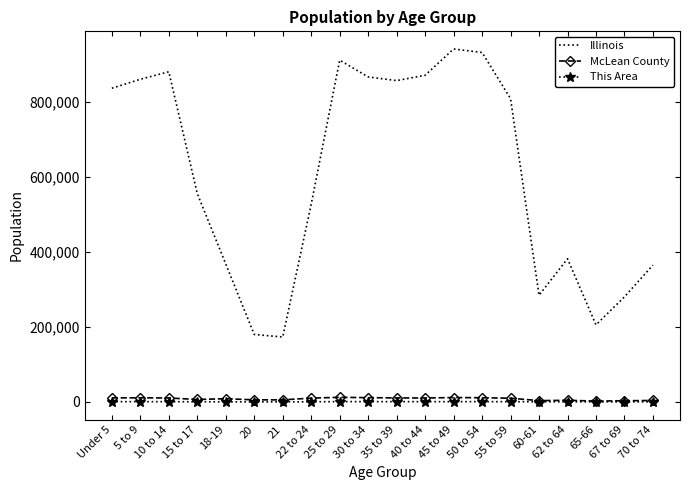

Rank the series by their maximum value, from highest to lowest.

Illinois, McLean County, This Area